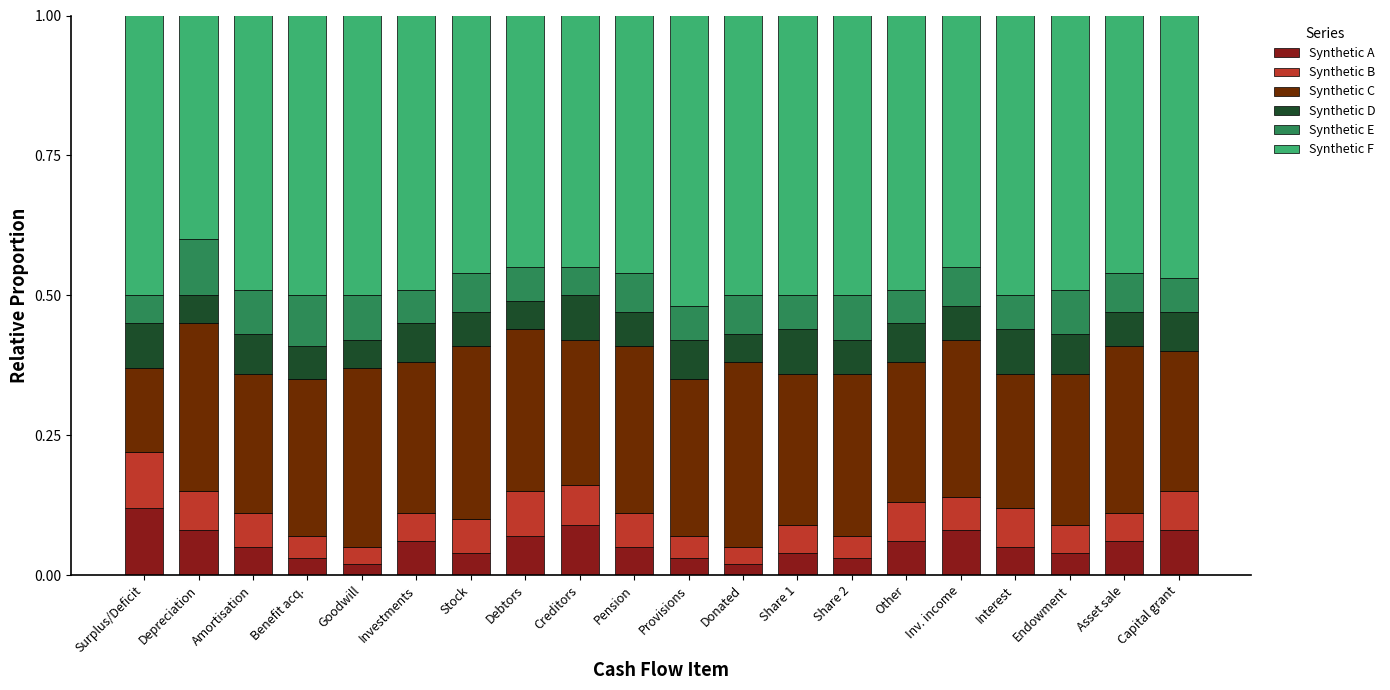

Count the Synthetic A values in the range 0 to 1.

20